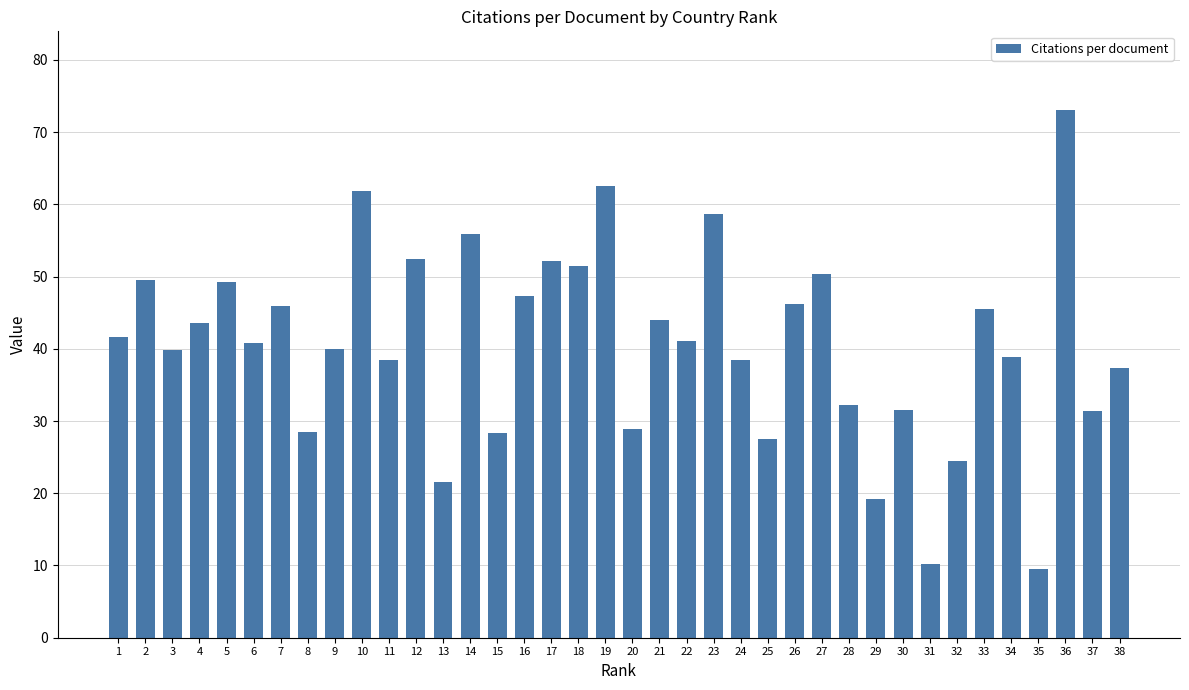

At which category does the chart reach its peak across all series?

36